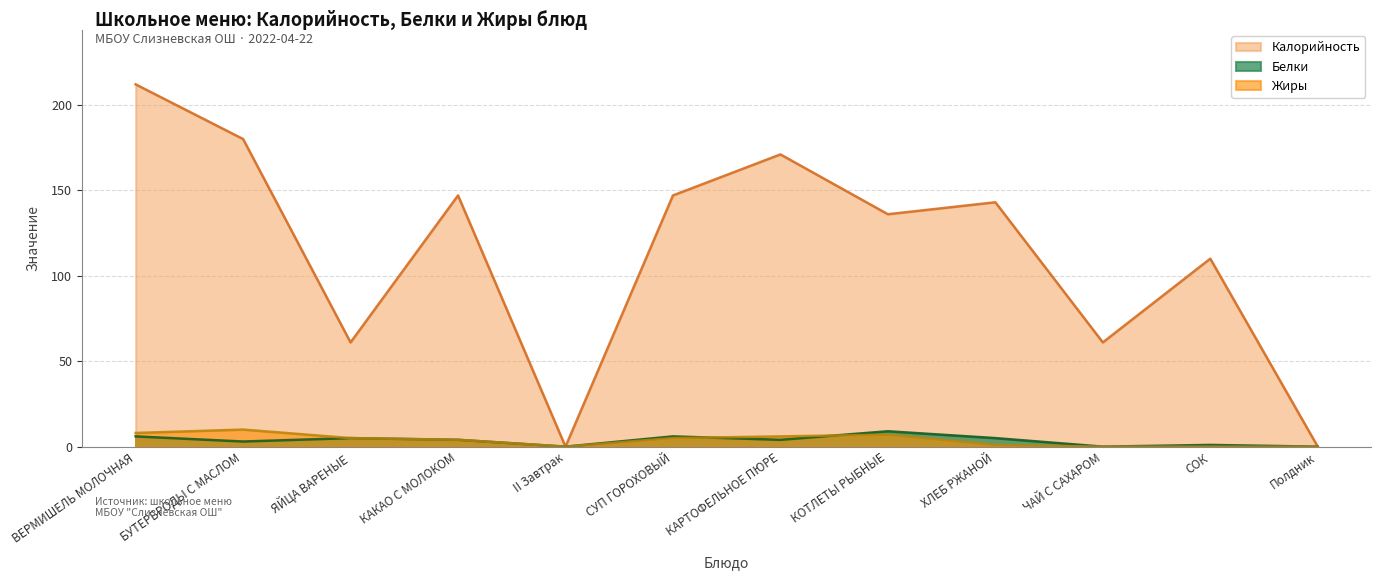

Reading left to right, what are all the values shown in this chart?

Калорийность: 212	180	61	147	0	147	171	136	143	61	110	0
Белки: 6	3	5	4	0	6	4	9	5	0	1	0
Жиры: 8	10	5	4	0	5	6	7	1	0	0	0